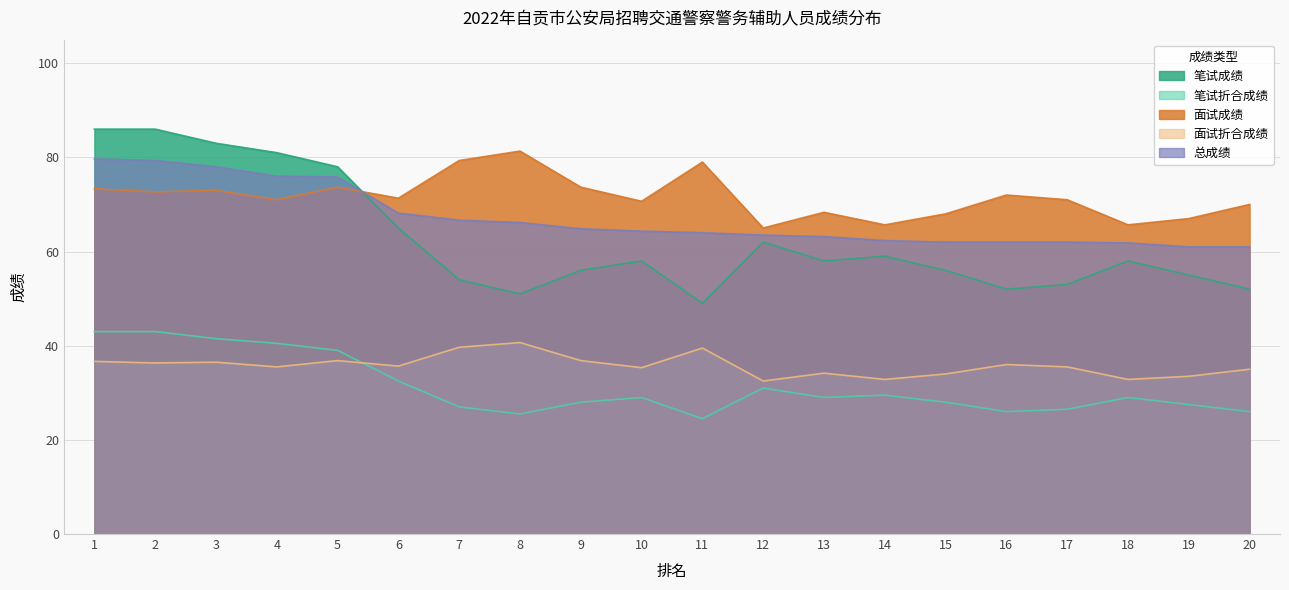

Is it true that 总成绩 equals 109.0 at 19?

False